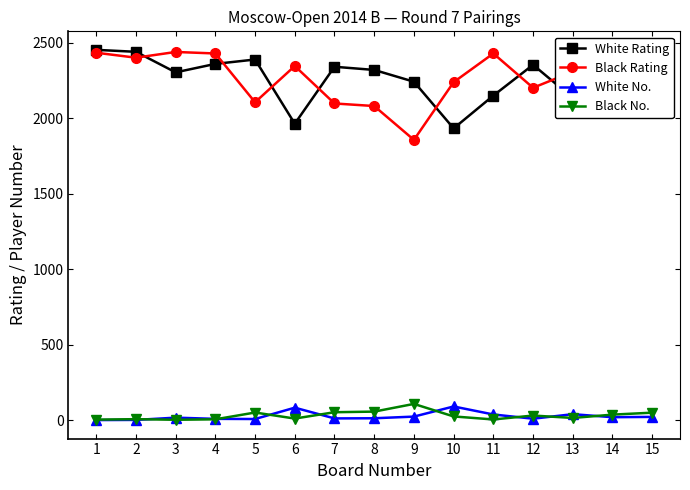

What is the total value across all series at 12?

4595